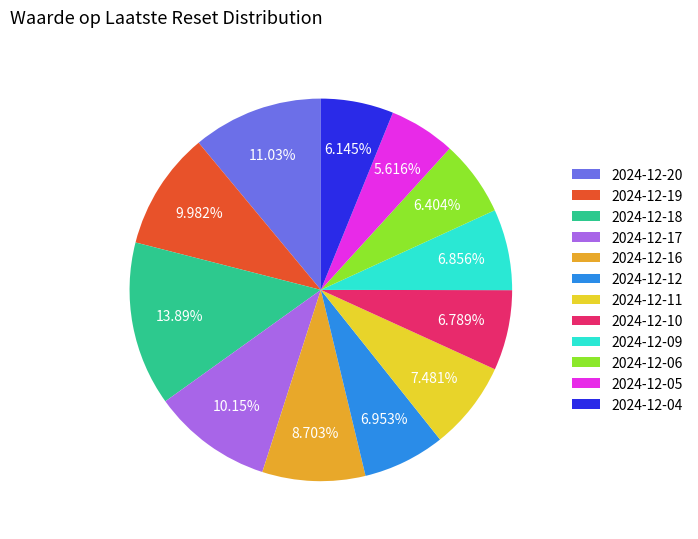

Count the number of slices in the pie.

12